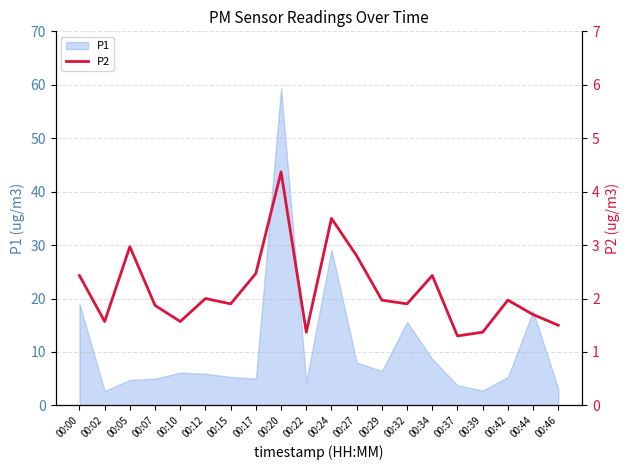

The value of P1 at 00:34 is 13.7. True or false?

False